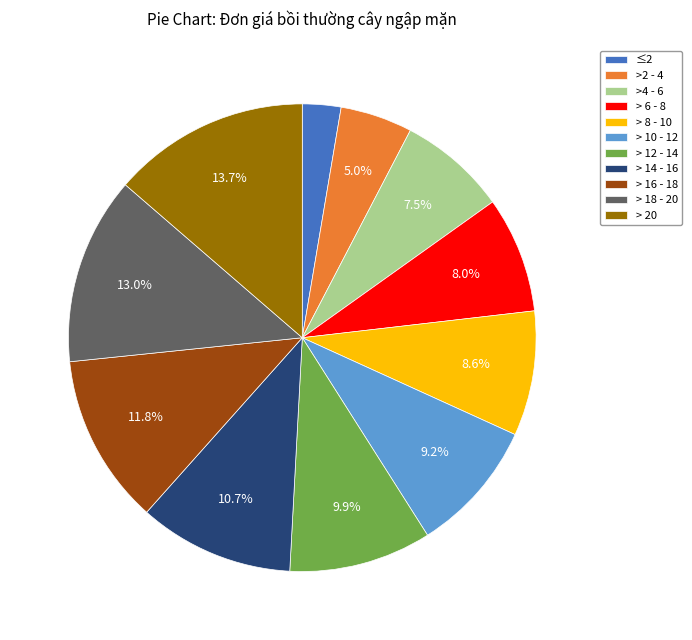

Does > 10 - 12 represent more than half of the total?

No